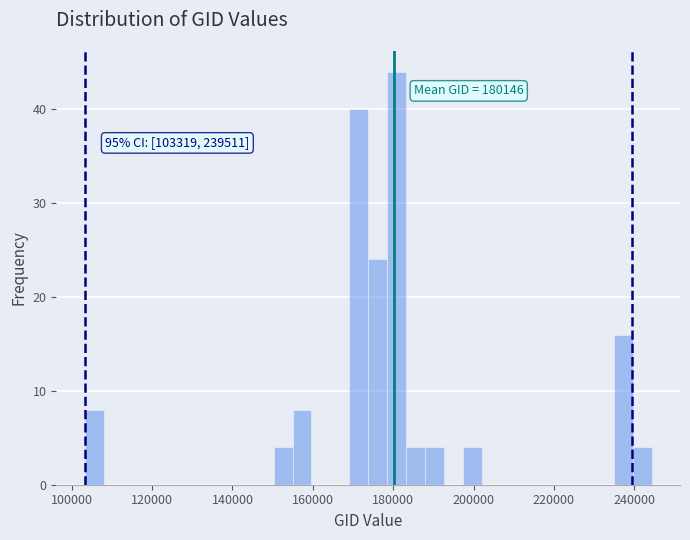

Around what value on the x-axis is the tallest bar? Give the approximate position of its centre, as read against the axis.

180000